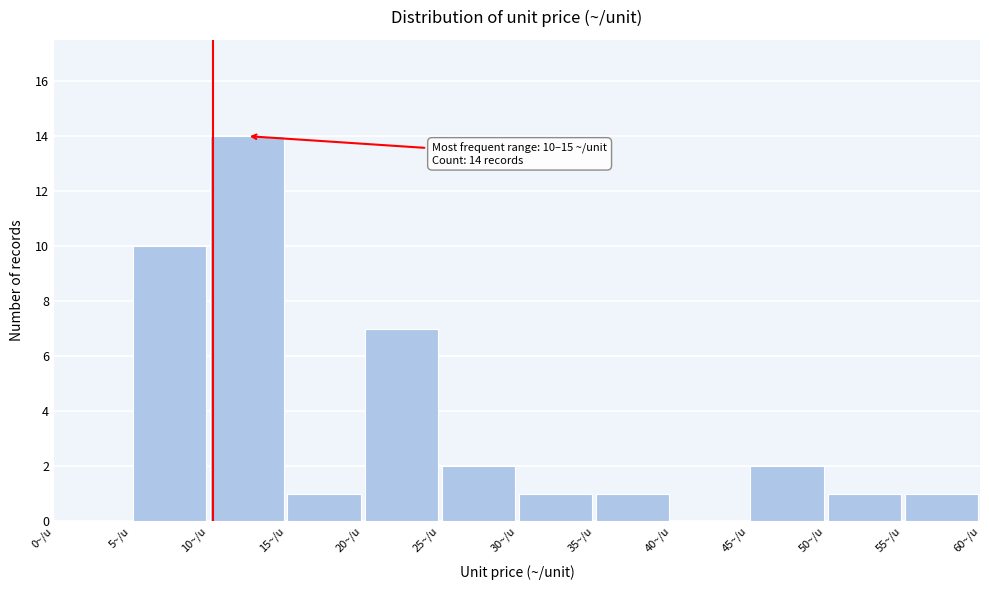

Over which range of the x-axis is the bar tallest?

10 to 15